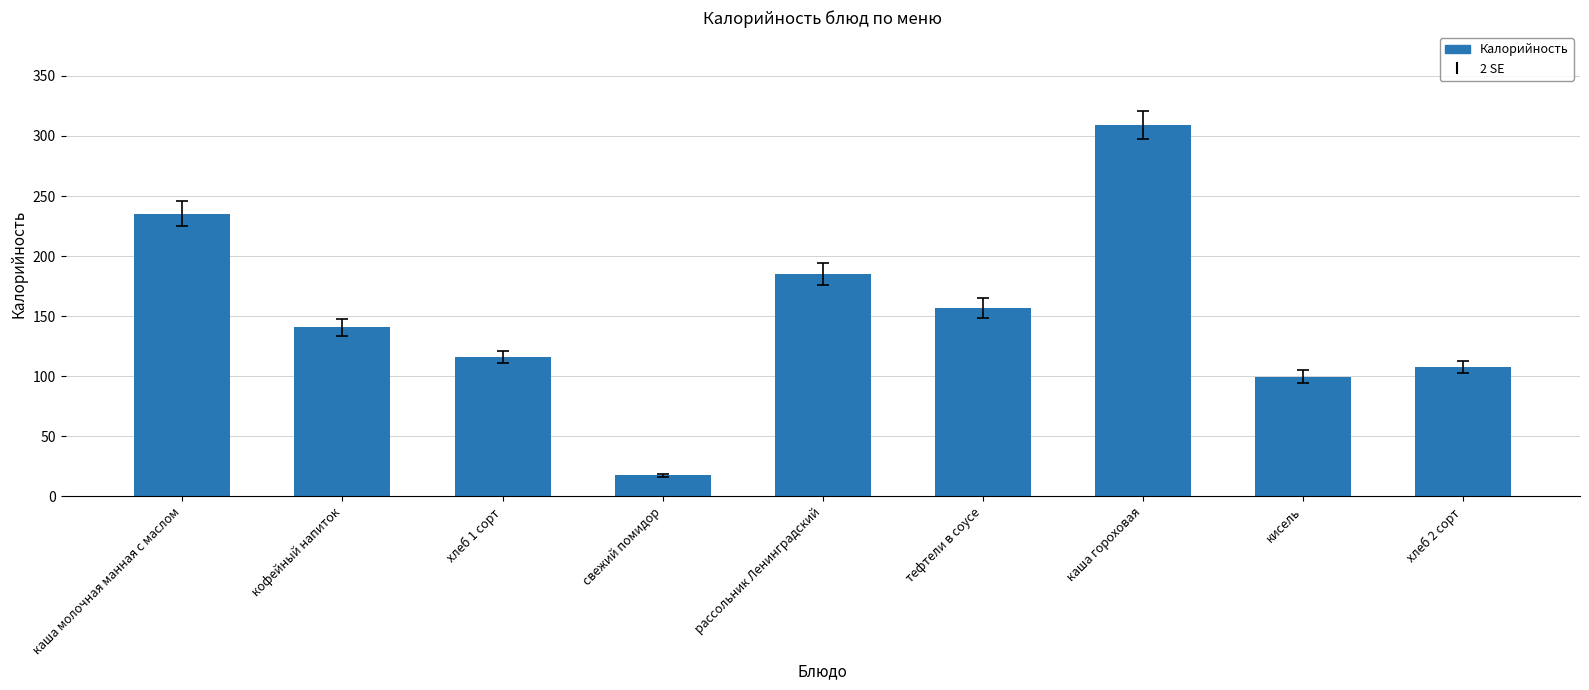

What is the label of the 6th bar from the right?

свежий помидор